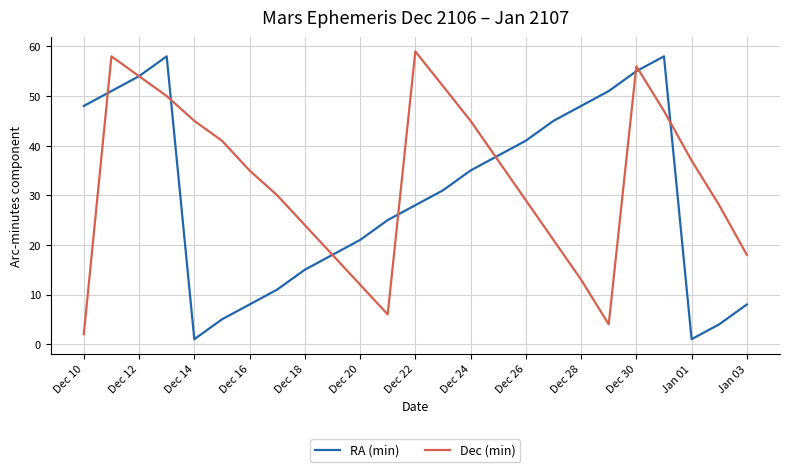

What is the maximum value shown in the chart?

59